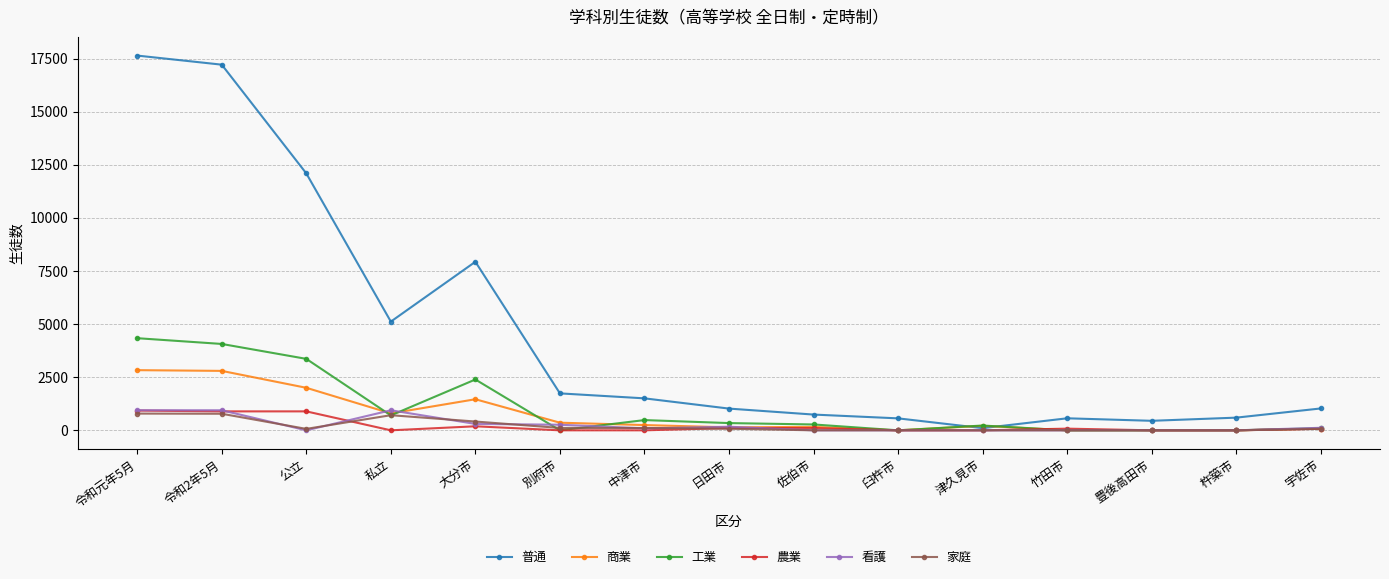

What is the highest value of the 工業 series?

4337